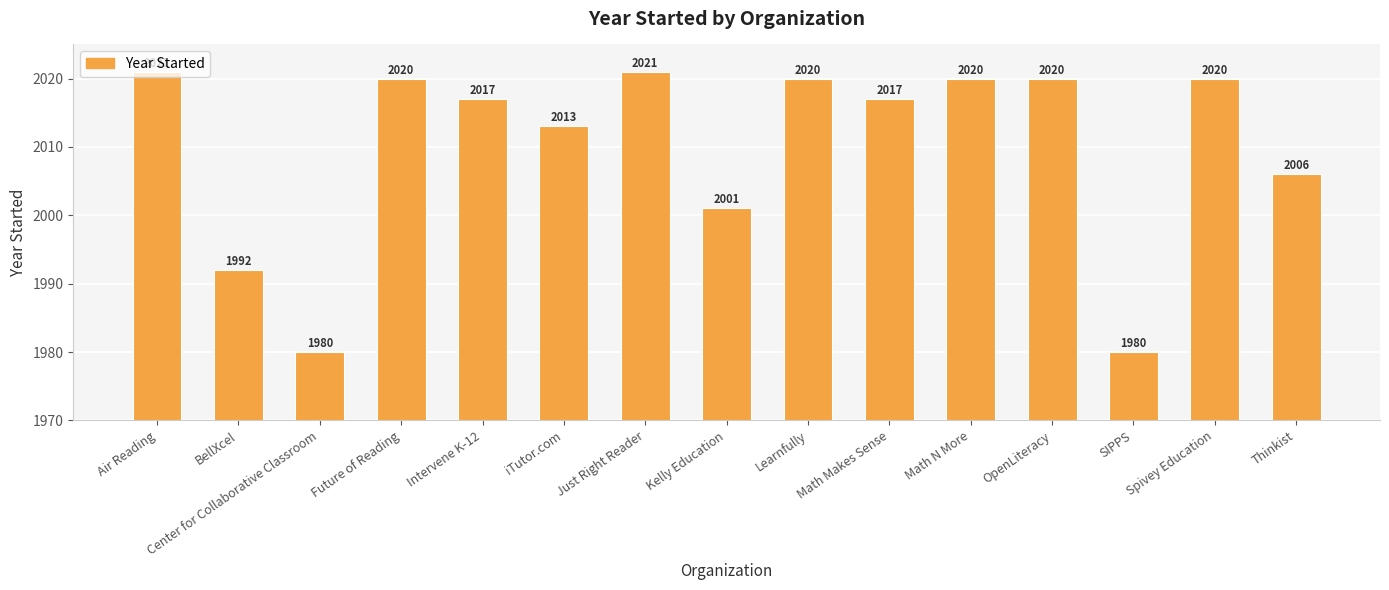

Reading left to right, extract all data points from this chart.

2021	1992	1980	2020	2017	2013	2021	2001	2020	2017	2020	2020	1980	2020	2006